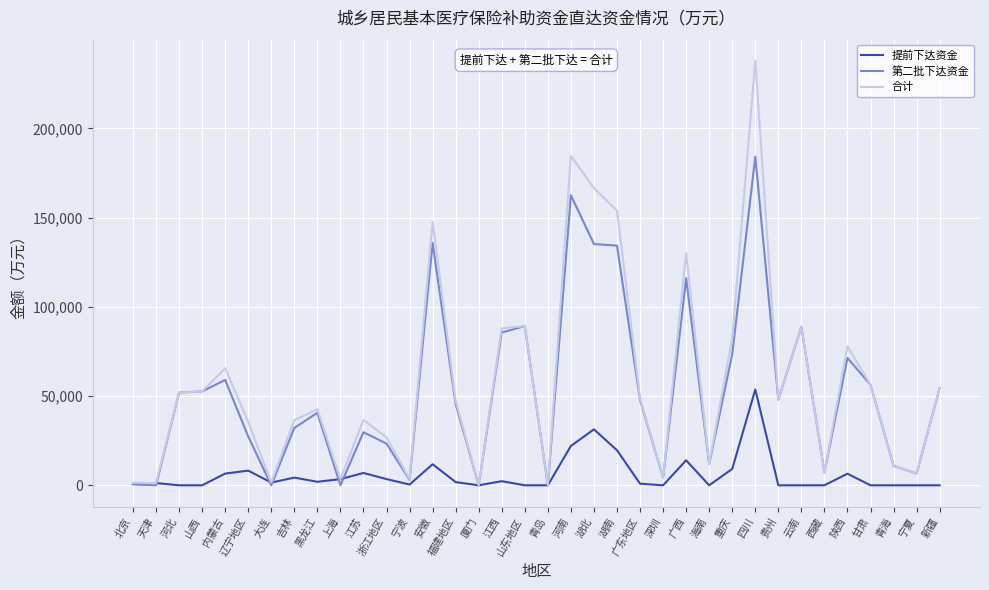

Is it true that 提前下达资金 equals 0 at 云南?

True